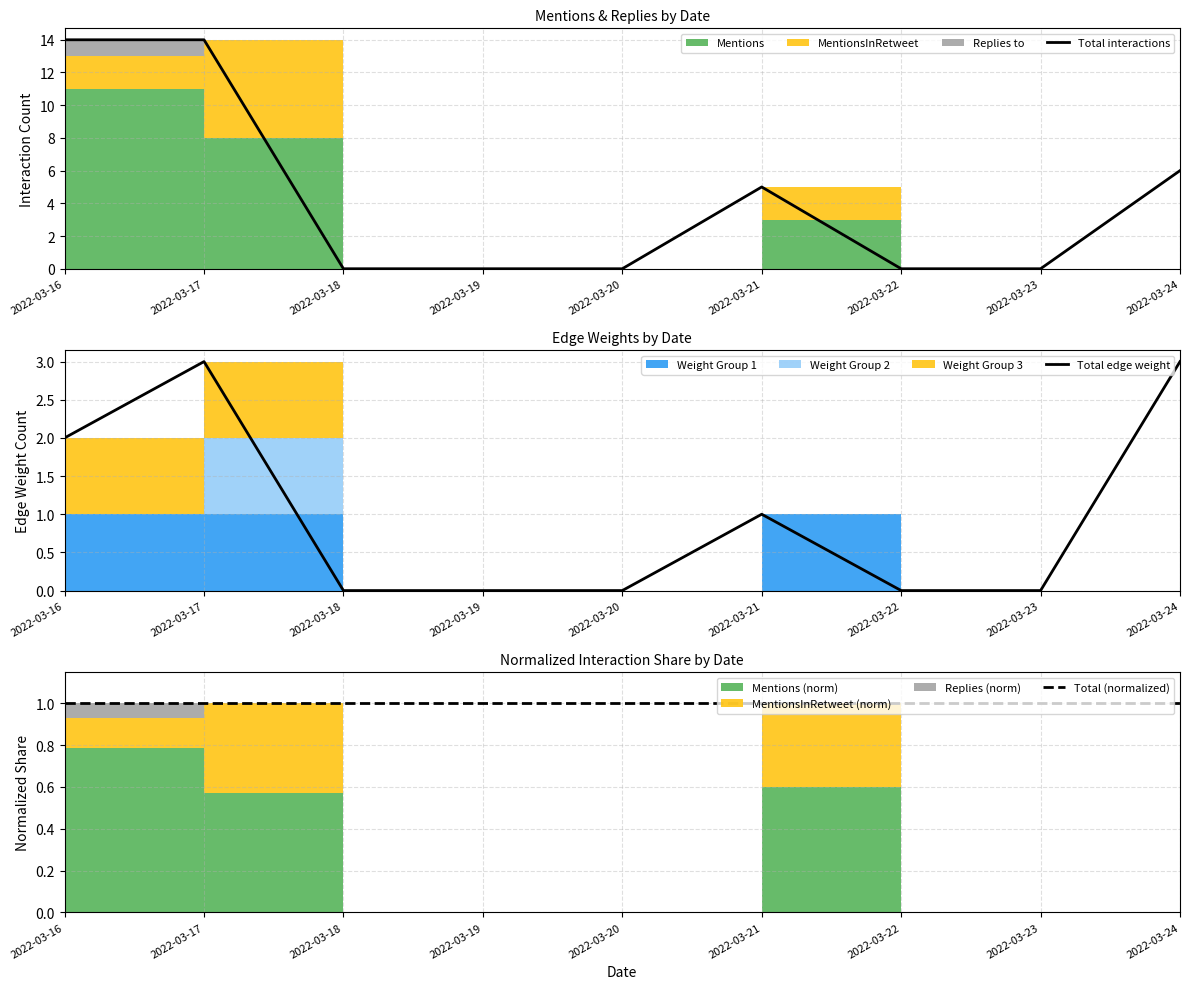

Reading right to left, transcribe all the data shown in this chart.

Total interactions: 2022-03-24=6	2022-03-23=0	2022-03-22=0	2022-03-21=5	2022-03-20=0	2022-03-19=0	2022-03-18=0	2022-03-17=14	2022-03-16=14
Total edge weight: 2022-03-24=3	2022-03-23=0	2022-03-22=0	2022-03-21=1	2022-03-20=0	2022-03-19=0	2022-03-18=0	2022-03-17=3	2022-03-16=2
Total (normalized): 2022-03-24=1	2022-03-23=1	2022-03-22=1	2022-03-21=1	2022-03-20=1	2022-03-19=1	2022-03-18=1	2022-03-17=1	2022-03-16=1